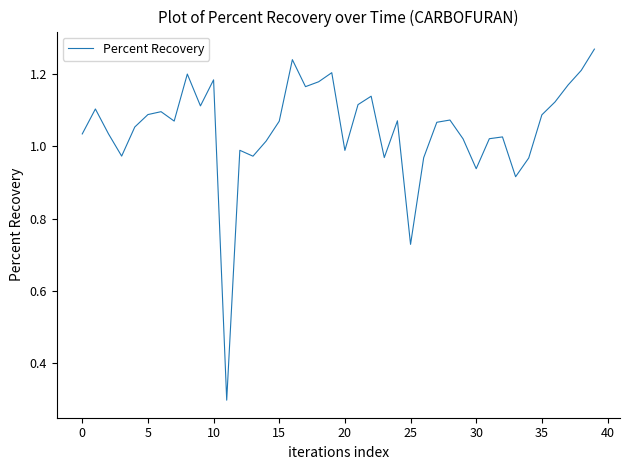

What is the smallest value displayed?

0.3